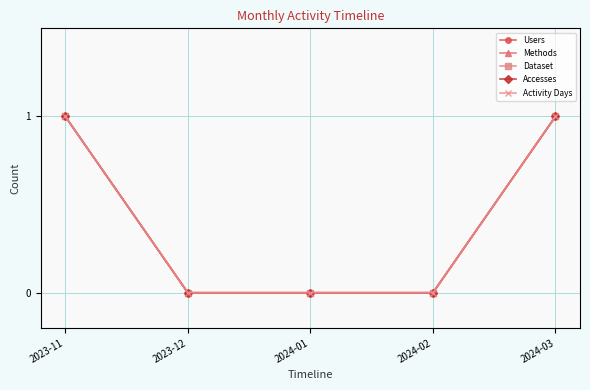

Reading left to right, what are all the values shown in this chart?

Users: 1	0	0	0	1
Methods: 1	0	0	0	1
Dataset: 1	0	0	0	1
Accesses: 1	0	0	0	1
Activity Days: 1	0	0	0	1